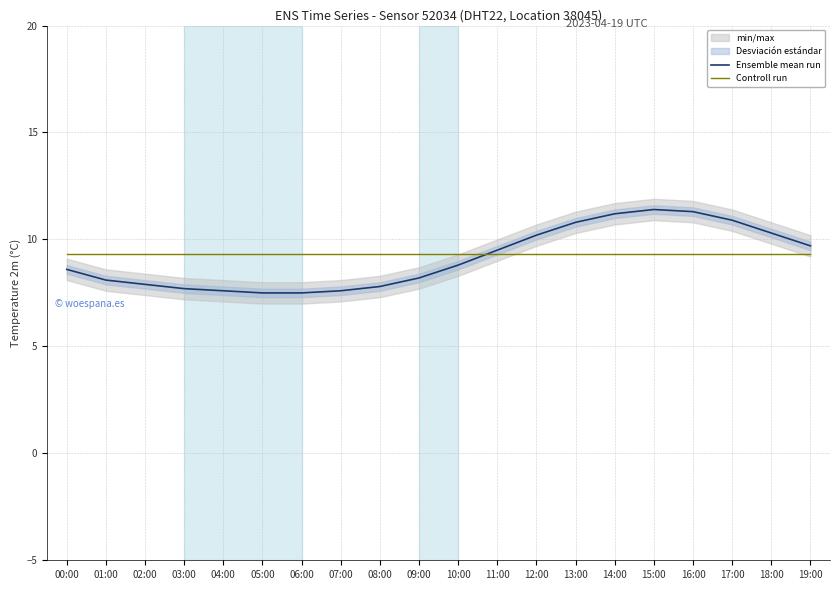

Reading left to right, what are all the values shown in this chart?

Ensemble mean run: 00:00=8.6	01:00=8.1	02:00=7.9	03:00=7.7	04:00=7.6	05:00=7.5	06:00=7.5	07:00=7.6	08:00=7.8	09:00=8.2	10:00=8.8	11:00=9.5	12:00=10.2	13:00=10.8	14:00=11.2	15:00=11.4	16:00=11.3	17:00=10.9	18:00=10.3	19:00=9.7
Controll run: 00:00=9.3	01:00=9.3	02:00=9.3	03:00=9.3	04:00=9.3	05:00=9.3	06:00=9.3	07:00=9.3	08:00=9.3	09:00=9.3	10:00=9.3	11:00=9.3	12:00=9.3	13:00=9.3	14:00=9.3	15:00=9.3	16:00=9.3	17:00=9.3	18:00=9.3	19:00=9.3